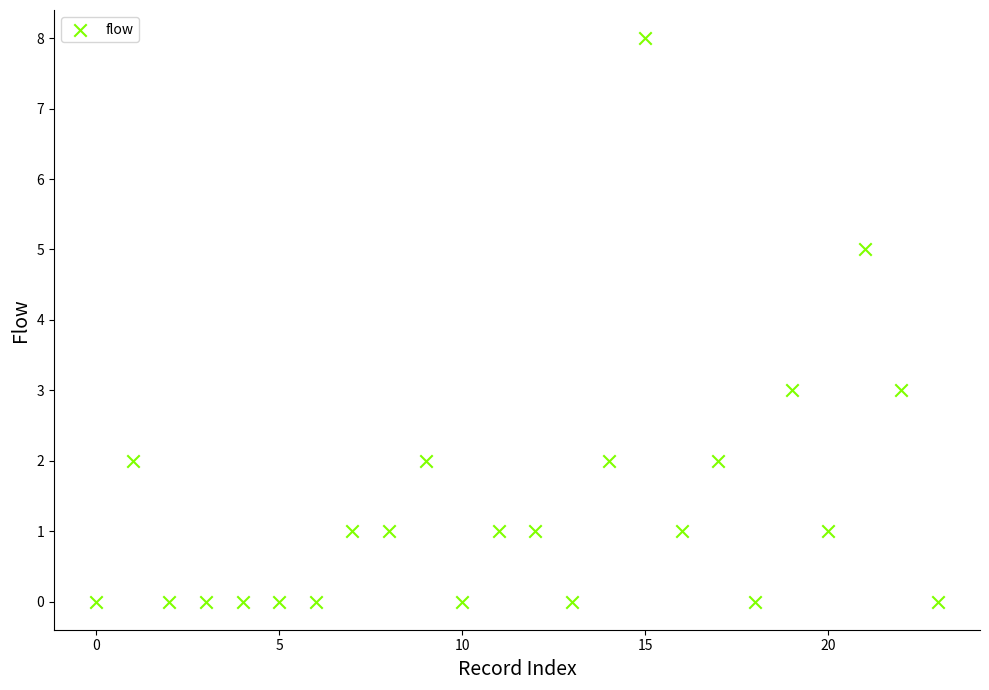

What is the range of Y values (max minus min)?

8